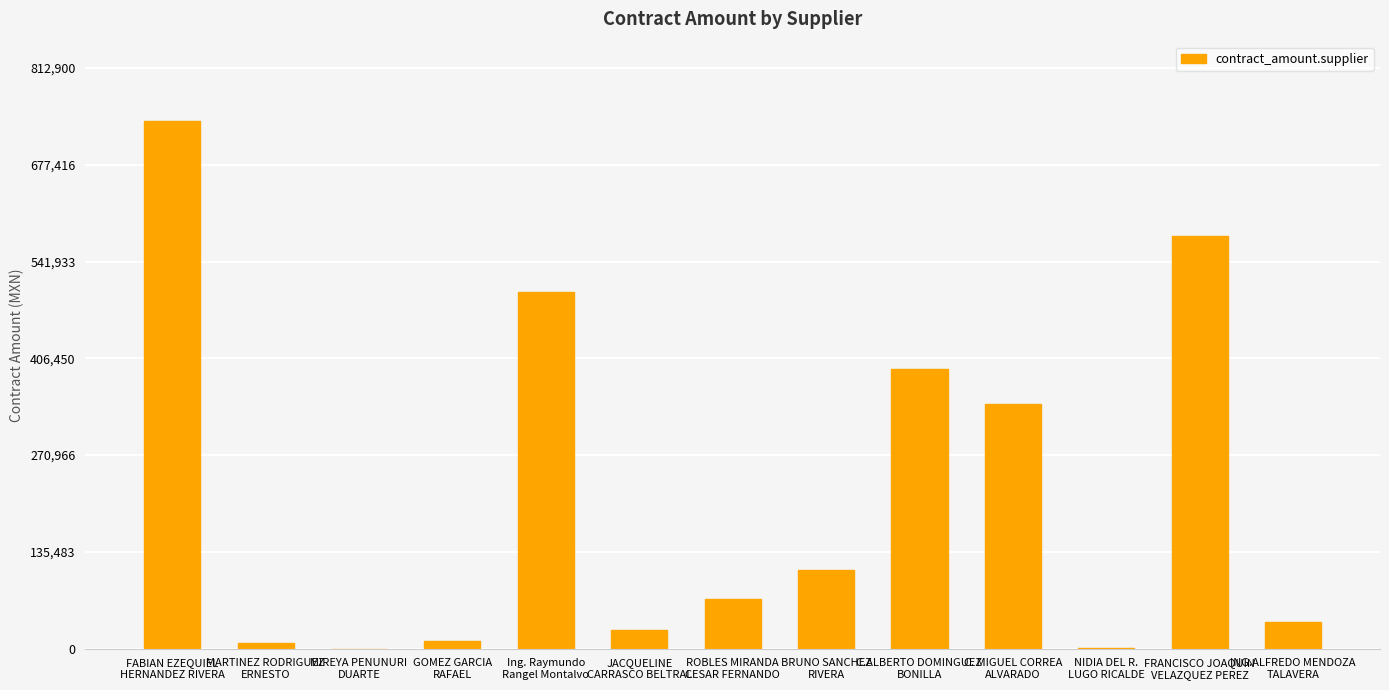

What is the sum of all values?

2812300.7